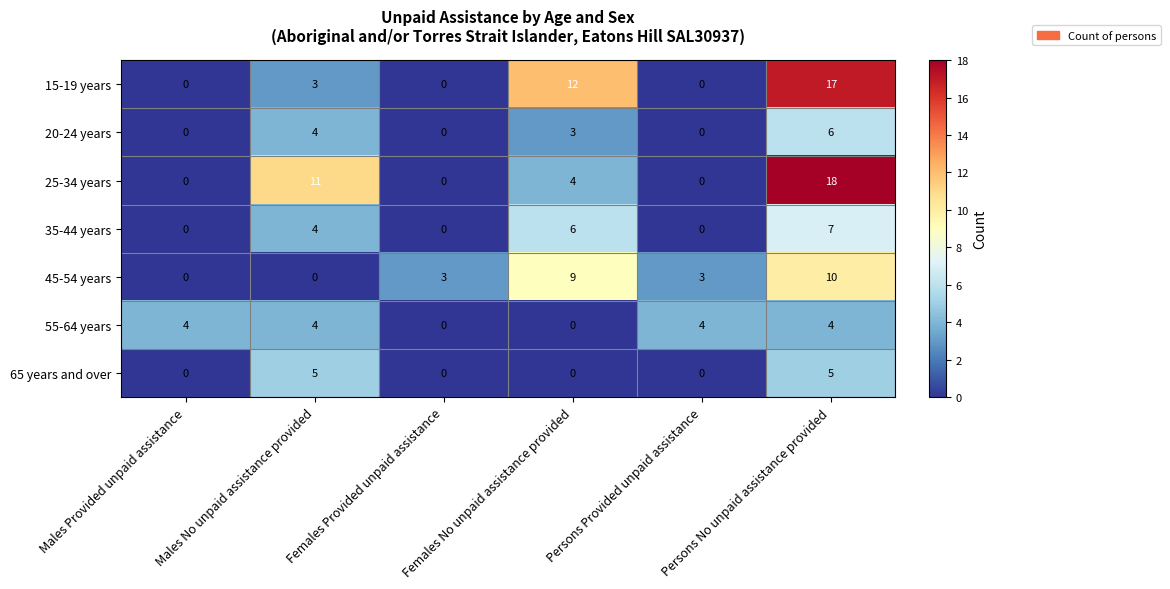

Which series has the largest total across all categories?

25-34 years